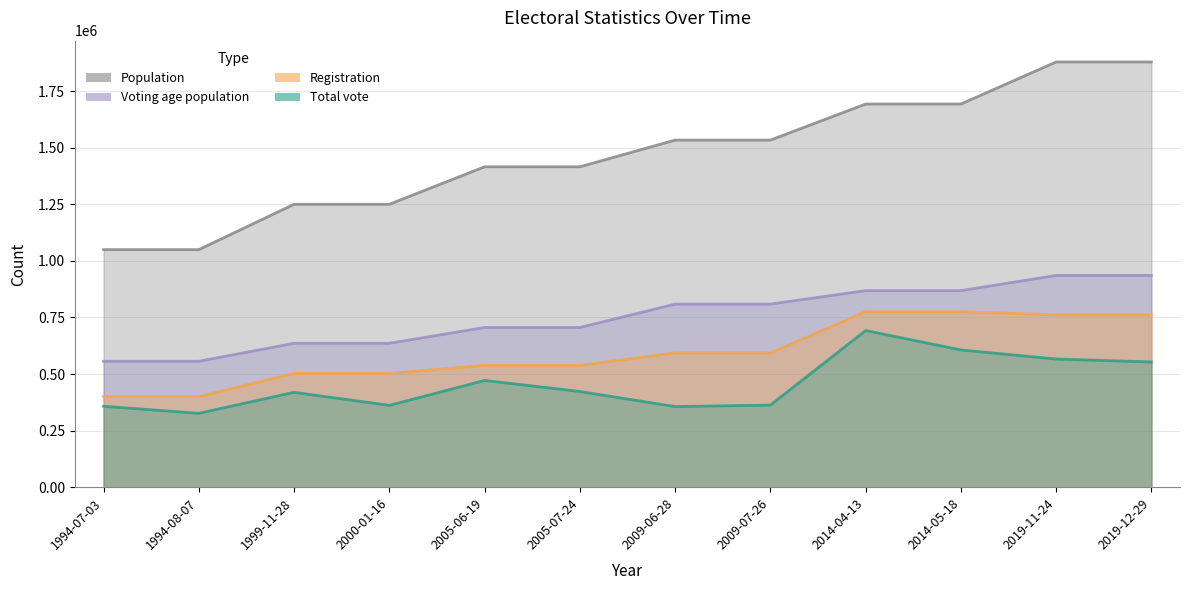

Does the chart have visible grid lines?

Yes